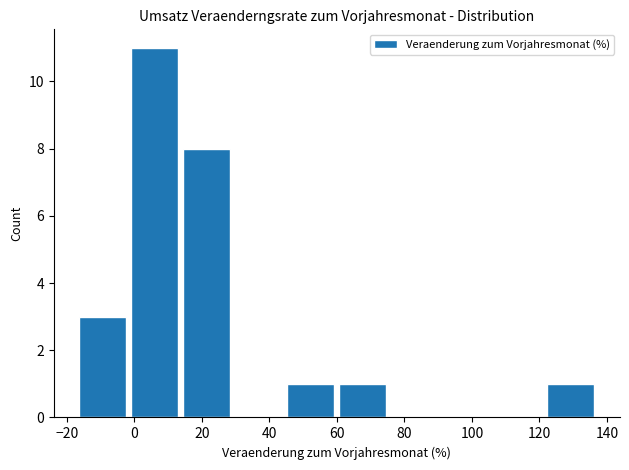

Reading left to right, list every bar in this chart as the range it spans on the x-axis followed by its height. Neither the bar edges nor the heights are printed on the chart, so give them approximately, as read against the axes.

-18 to -2: 3
-2 to 14: 11
14 to 30: 8
30 to 44: 0
44 to 60: 1
60 to 76: 1
76 to 90: 0
90 to 106: 0
106 to 122: 0
122 to 136: 1